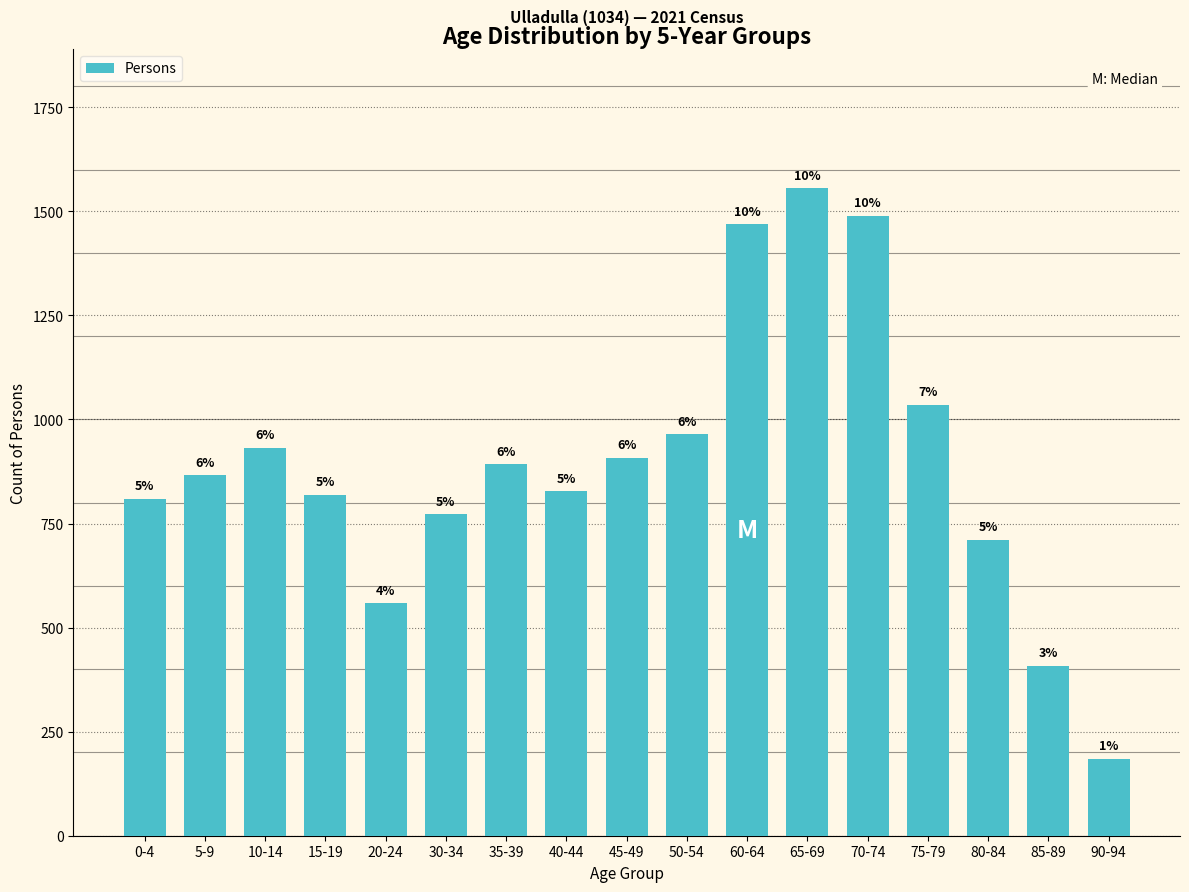

What is the difference between the second highest and second lowest values?

1082